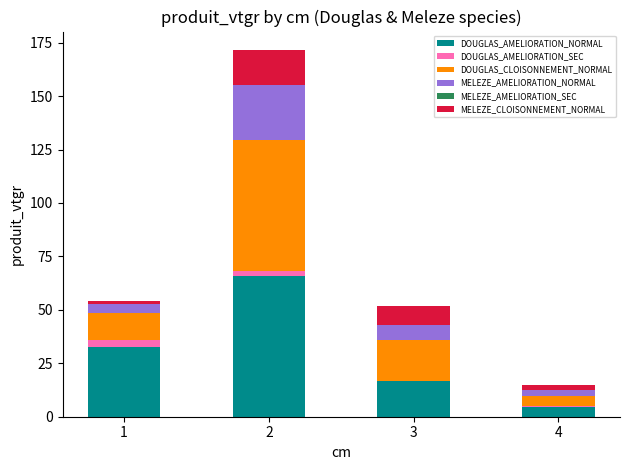

Reading left to right, what are the values for DOUGLAS_AMELIORATION_NORMAL?

1=32.6	2=66.0	3=16.5	4=4.6